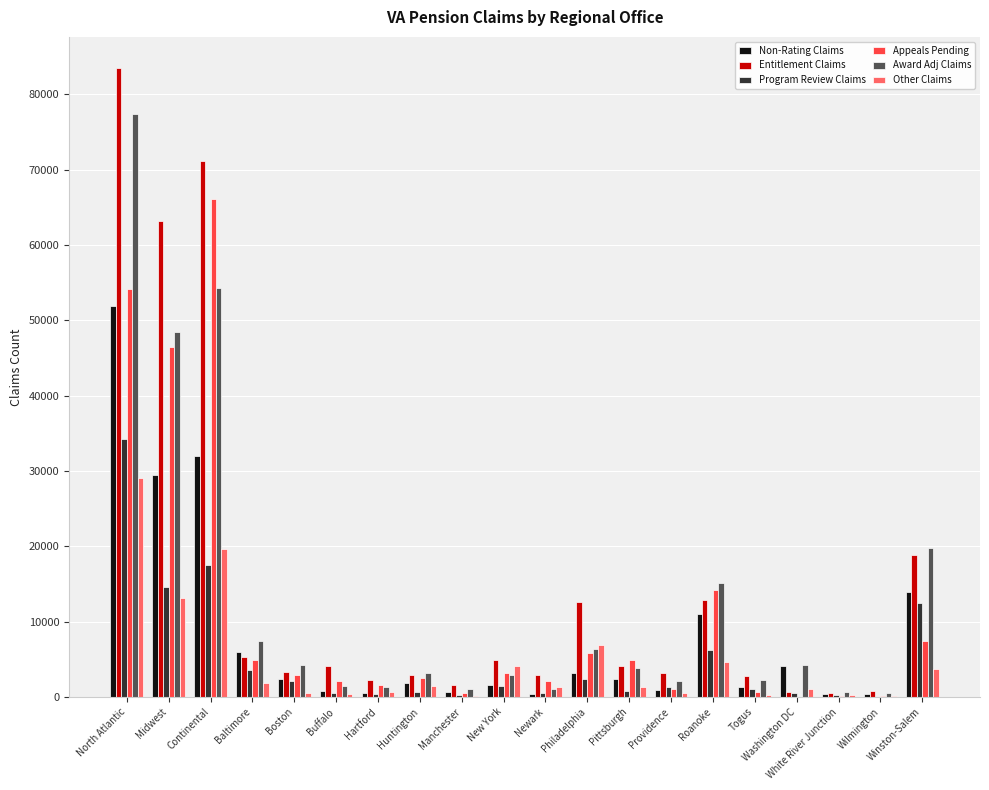

Are the bars horizontal?

No